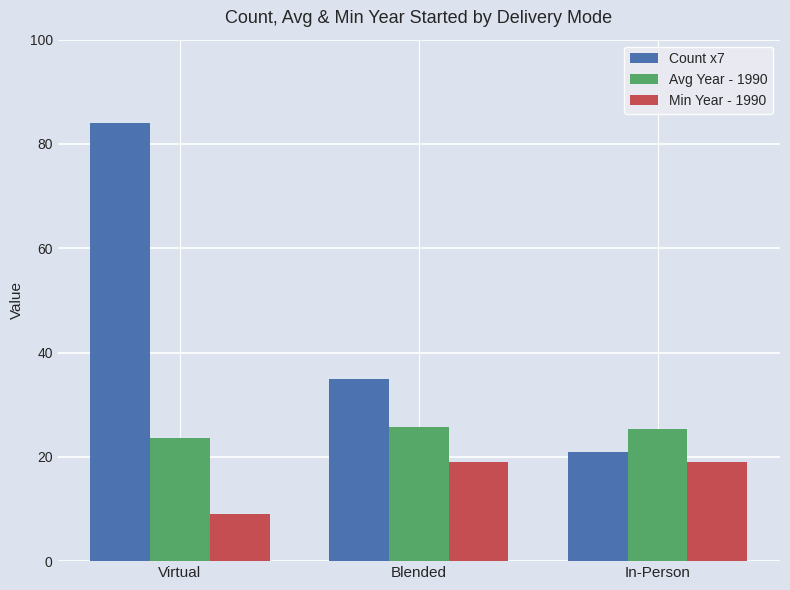

Which category has the lowest value across all series?

Virtual